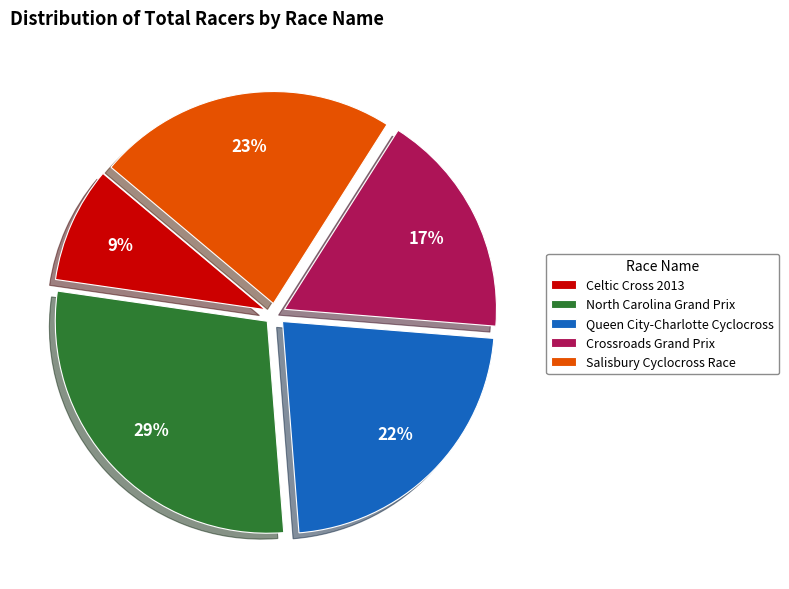

Which has a higher value, North Carolina Grand Prix or Queen City-Charlotte Cyclocross?

North Carolina Grand Prix